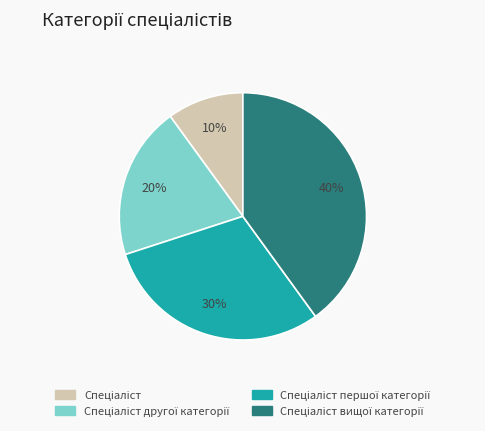

To the nearest percent, what is the difference between the largest and smallest slice percentages?

30%